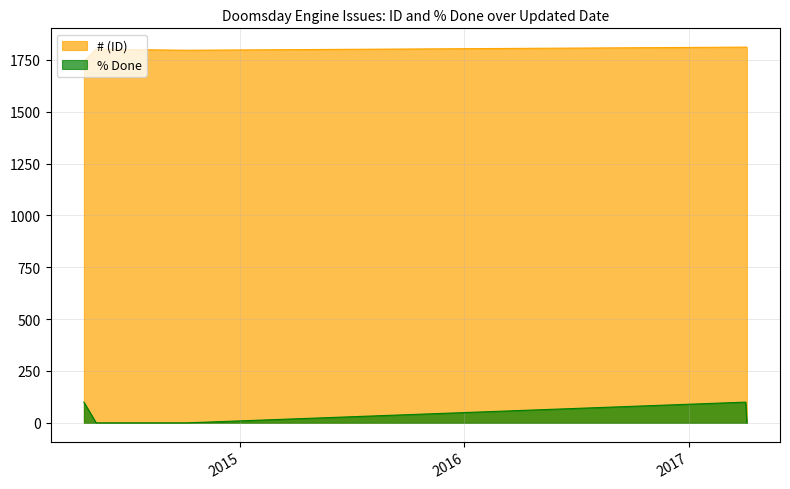

What are all the series names shown in the legend?

# (ID), % Done